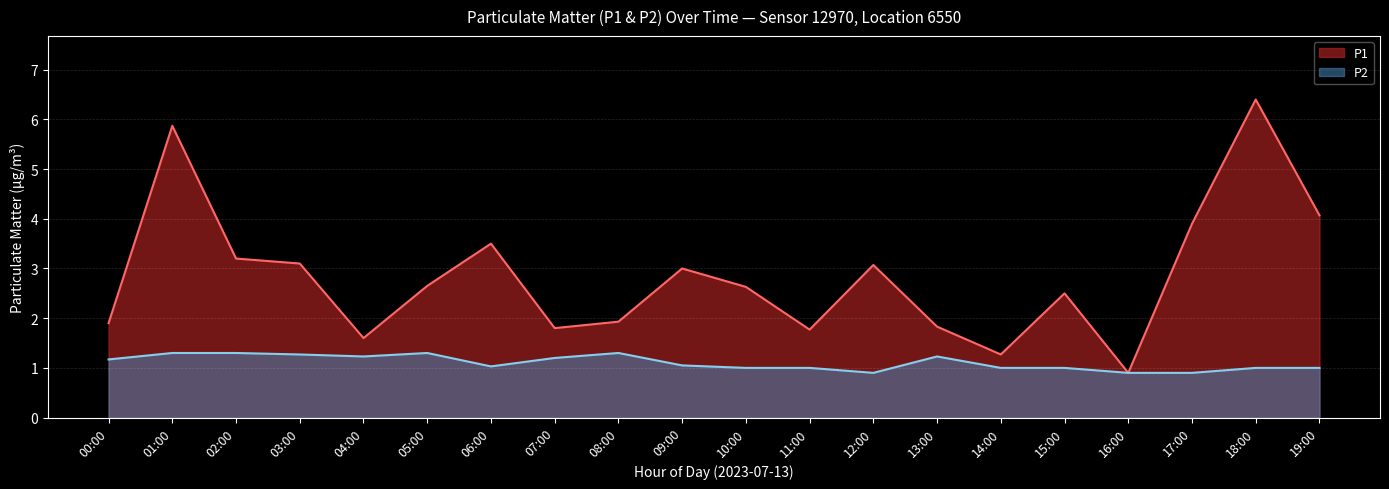

Which series has the largest range (max minus min)?

P1